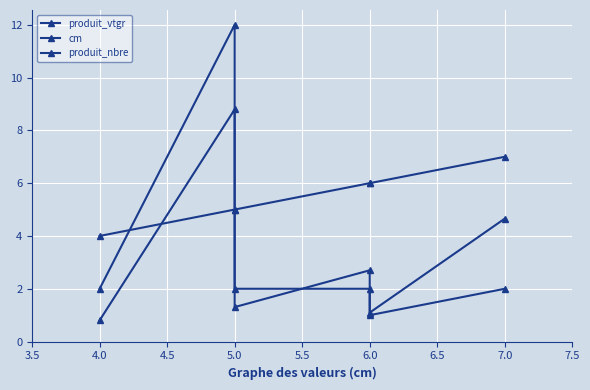

What is the smallest value displayed?

0.8